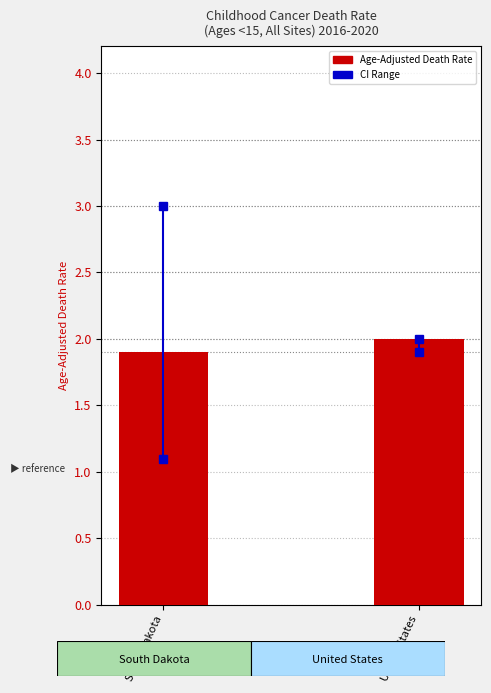

What is the label of the 1st bar from the left?

South Dakota